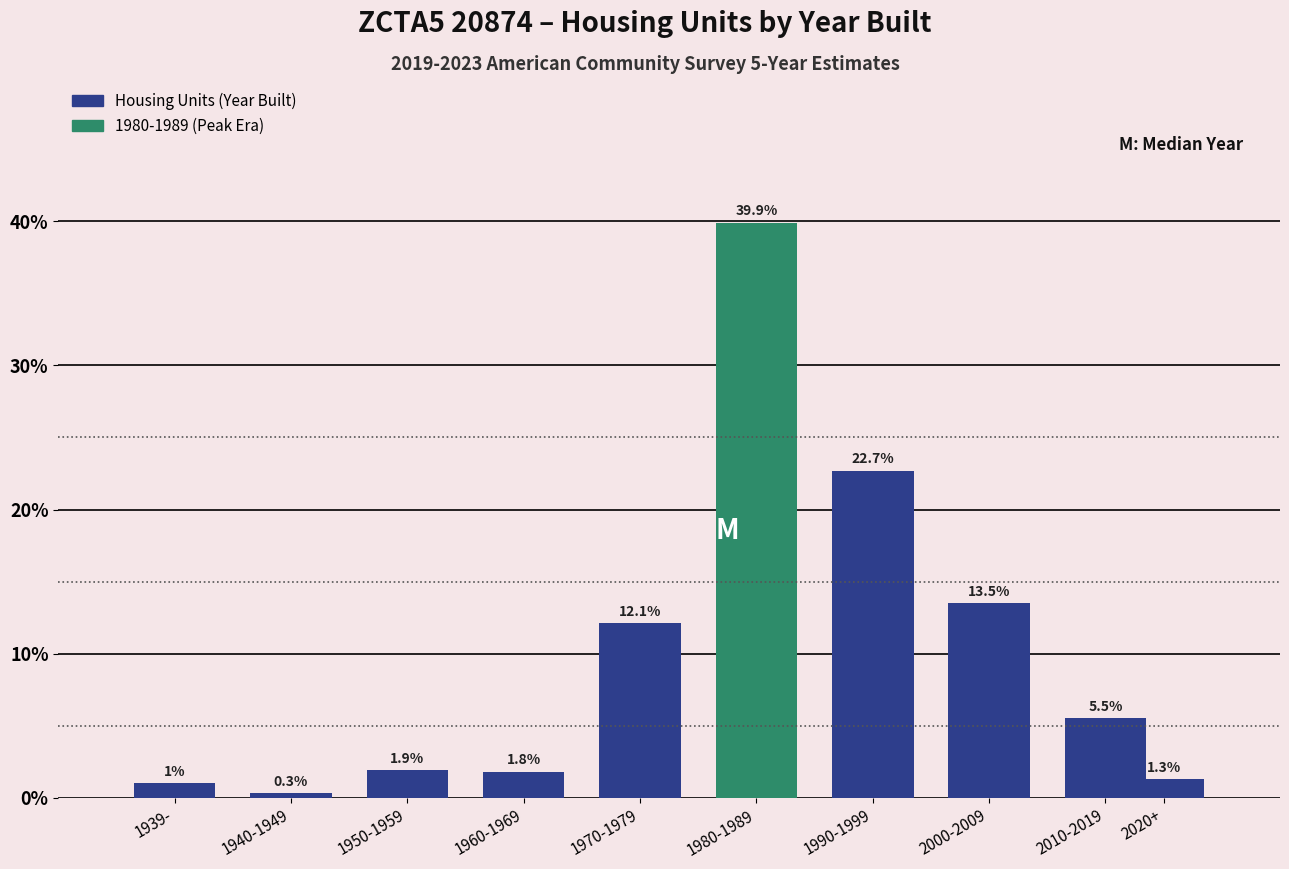

Reading right to left, transcribe all the data shown in this chart.

1.3	5.5	13.5	22.7	39.9	12.1	1.8	1.9	0.3	1.0